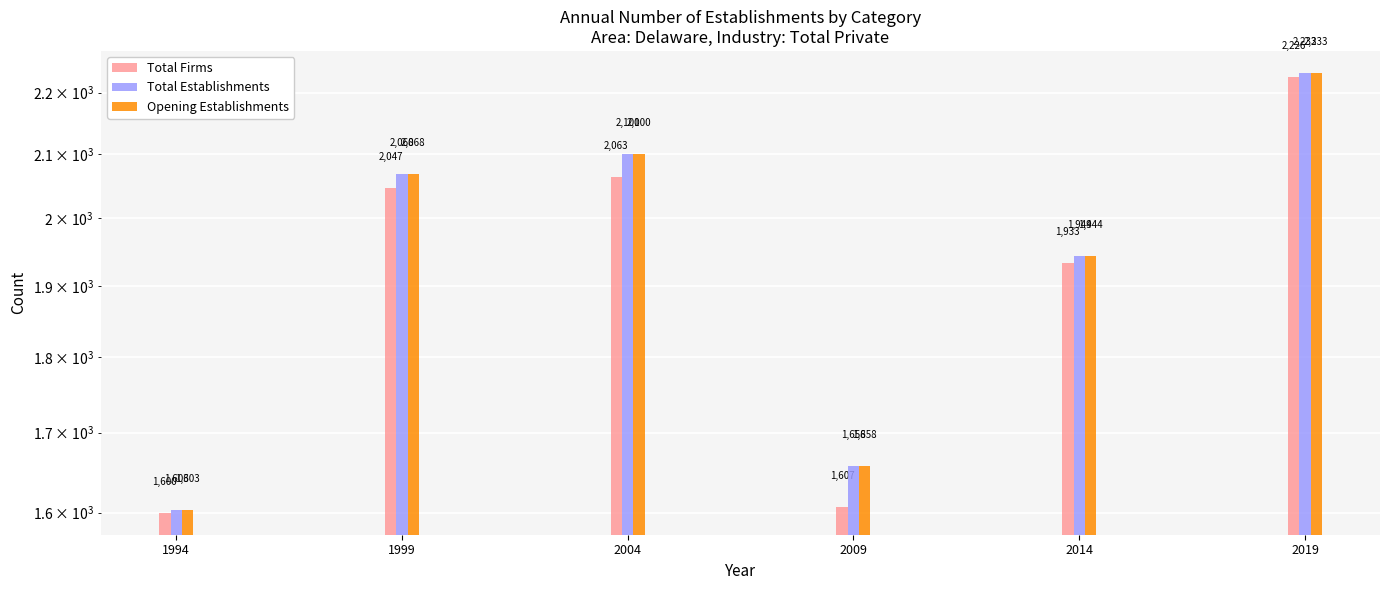

Reading left to right, list all the values displayed in this chart.

Total Firms: 1600	2047	2063	1607	1933	2226
Total Establishments: 1603	2068	2100	1658	1944	2233
Opening Establishments: 1603	2068	2100	1658	1944	2233